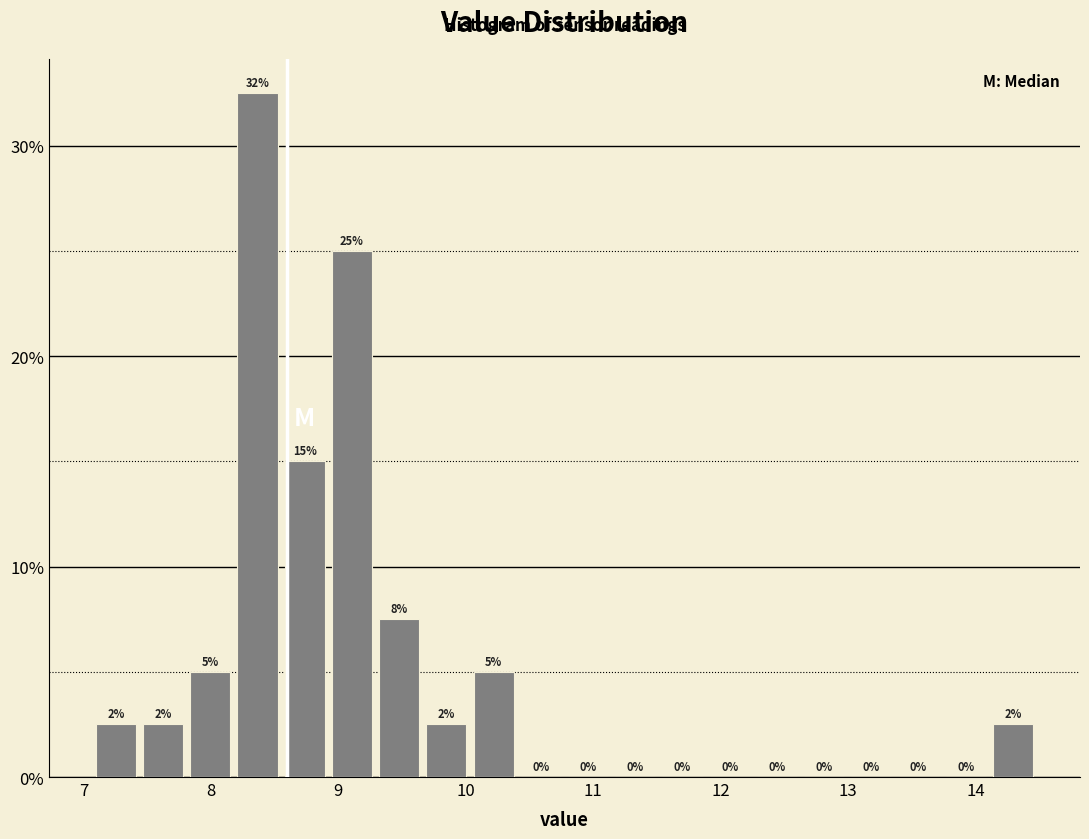

Read against the x-axis, roughly where is the centre of the tallest bar?

8.4